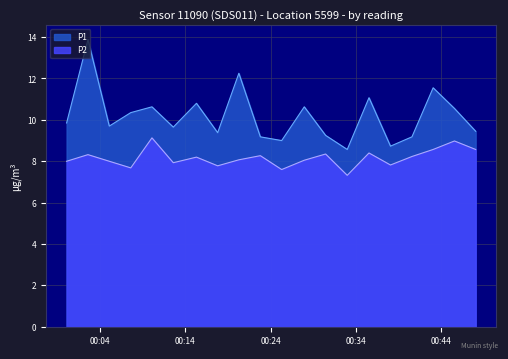

What are all the series names shown in the legend?

P1, P2